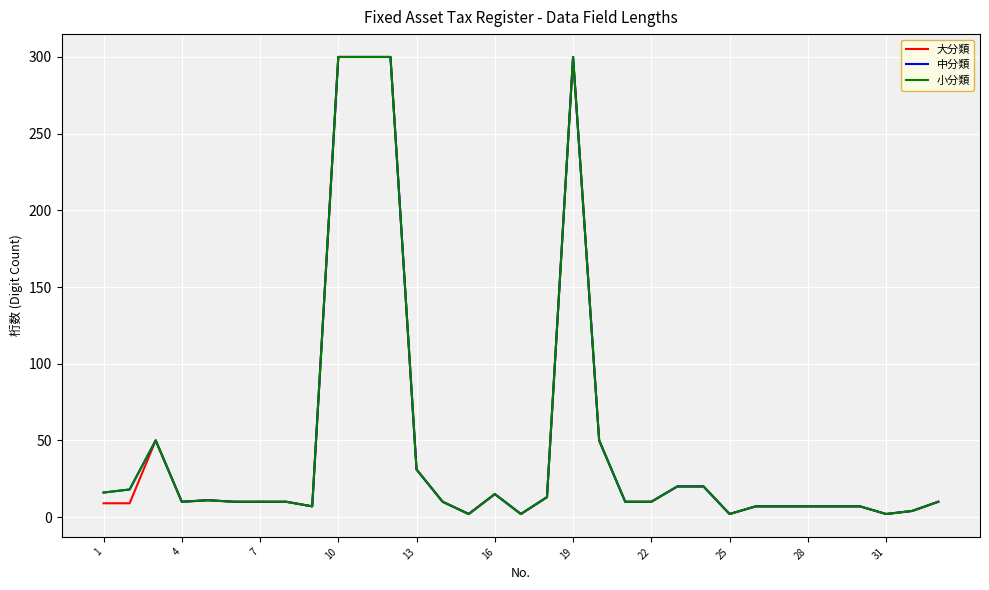

Which series has the largest range (max minus min)?

大分類